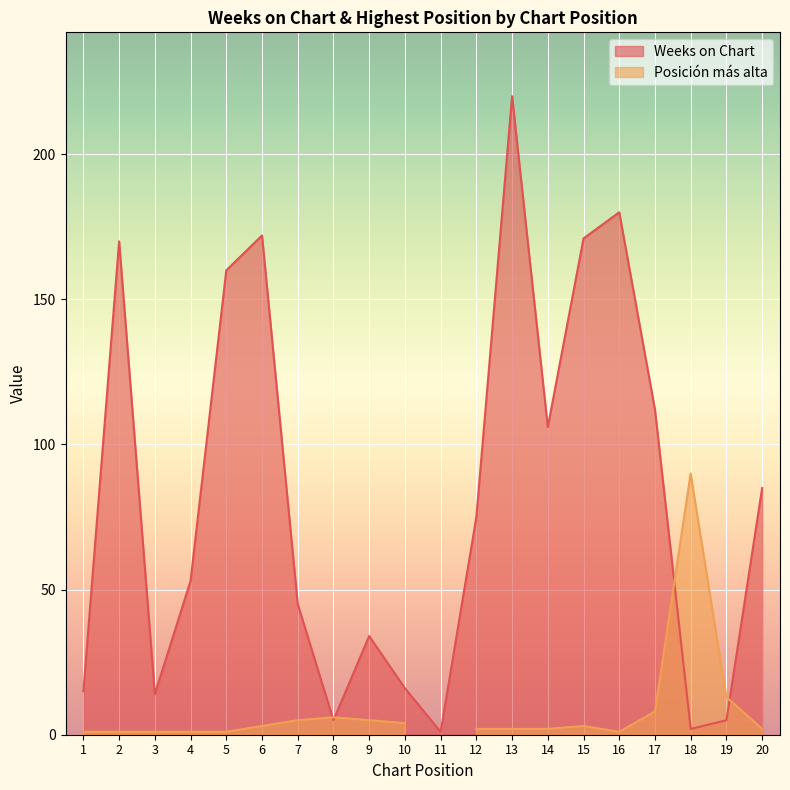

Is it true that the value at 16 is 263?

False